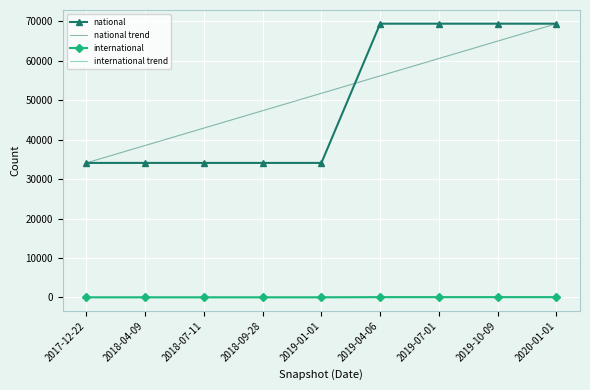

Reading left to right, what are all the values shown in this chart?

national: 34120	34120	34120	34120	34120	69433	69433	69433	69433
international: 27	27	27	27	27	73	73	73	73